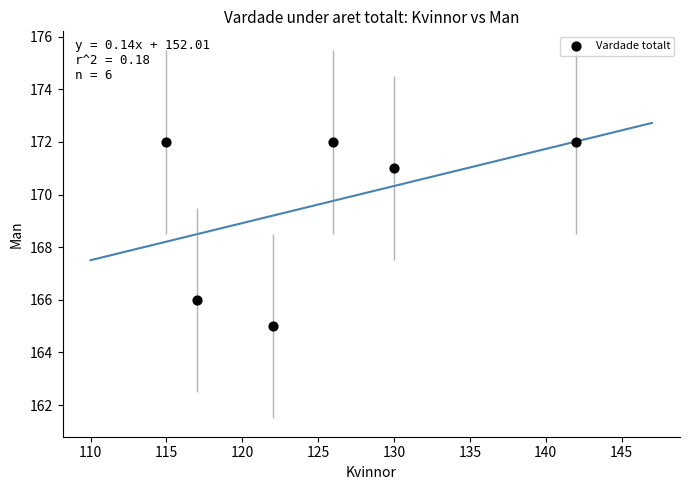

What is the range of Y values (max minus min)?

7